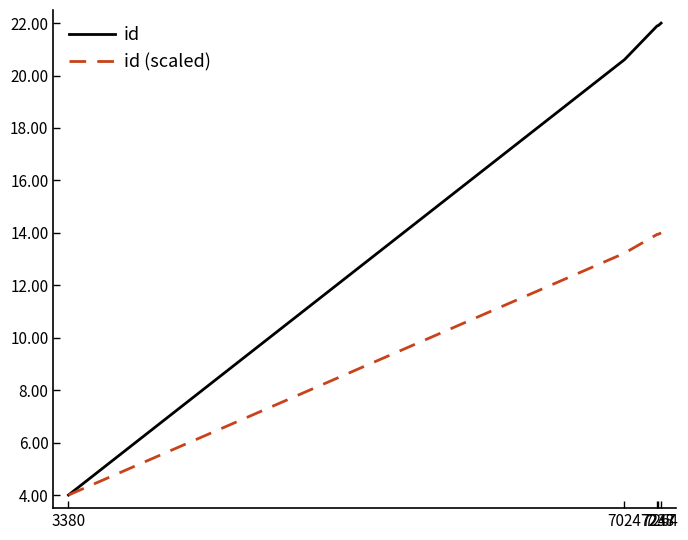

Which series has the largest total across all categories?

id